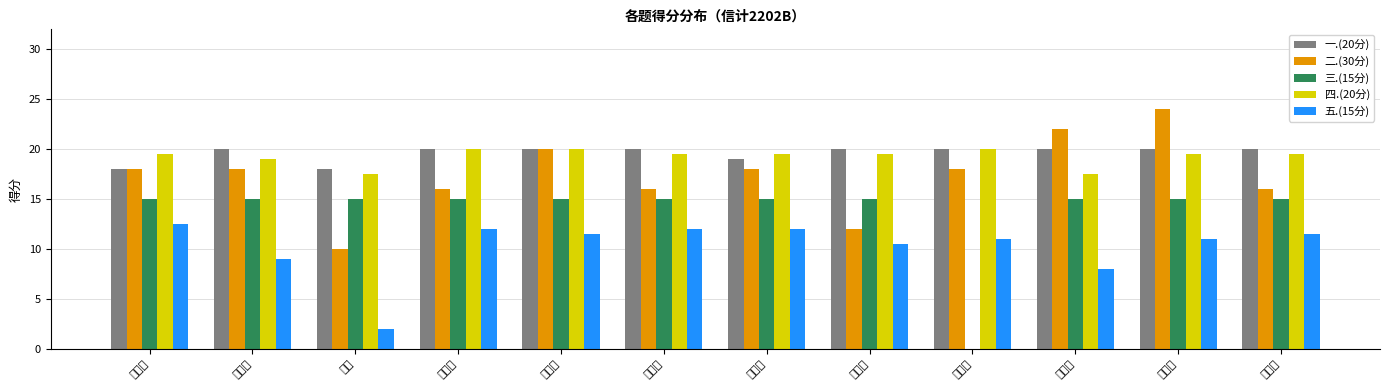

What are all the series names shown in the legend?

一.(20分), 二.(30分), 三.(15分), 四.(20分), 五.(15分)